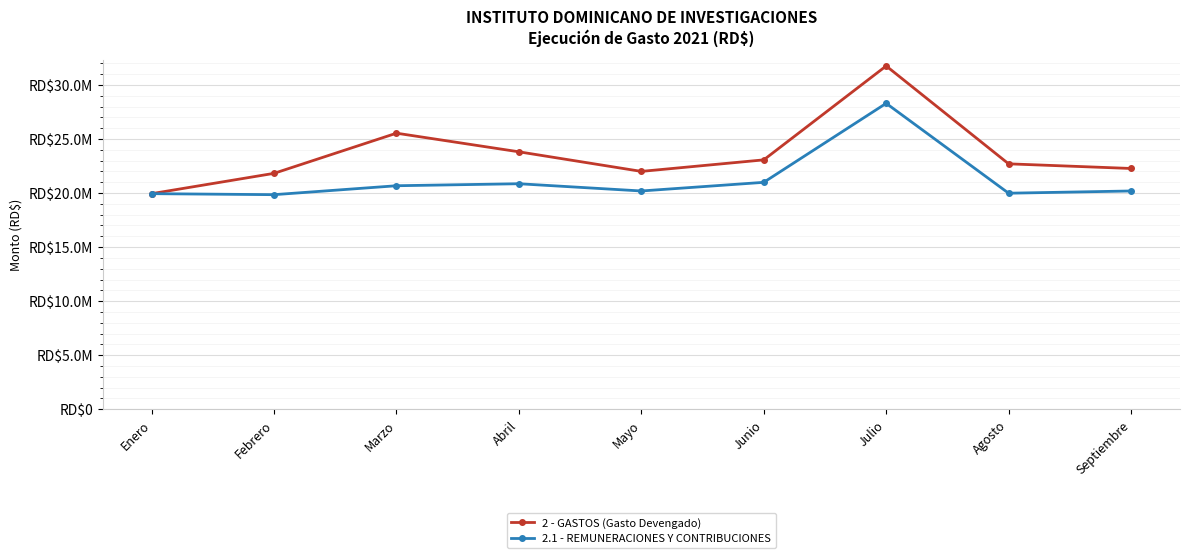

Reading left to right, what are all the values shown in this chart?

2 - GASTOS (Gasto Devengado): 19945969.3	21826421.3	25543232.4	23819487.4	22006230.1	23073420.9	31764716.5	22706685.9	22277039.4
2.1 - REMUNERACIONES Y CONTRIBUCIONES: 19945969.3	19852190.7	20679057.7	20864500.8	20194525.6	20994263.1	28305209.6	19988060.4	20193962.4